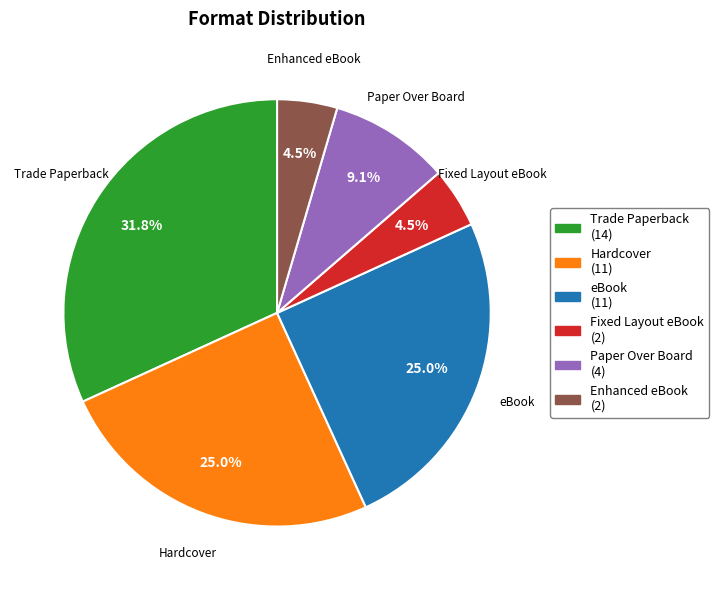

Does any single category account for the majority?

No